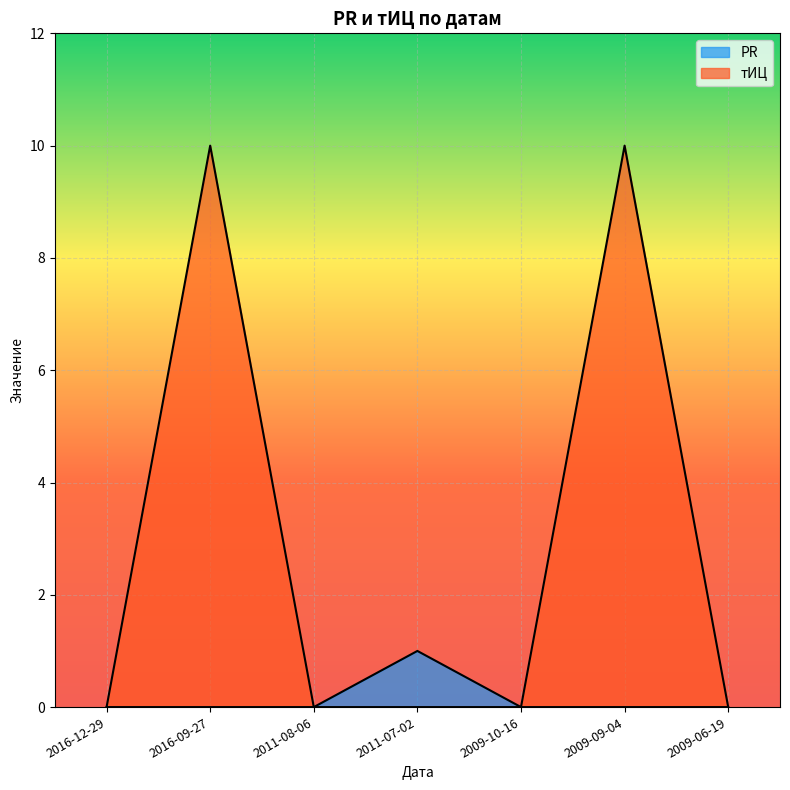

What position from the right is 2016-12-29?

7